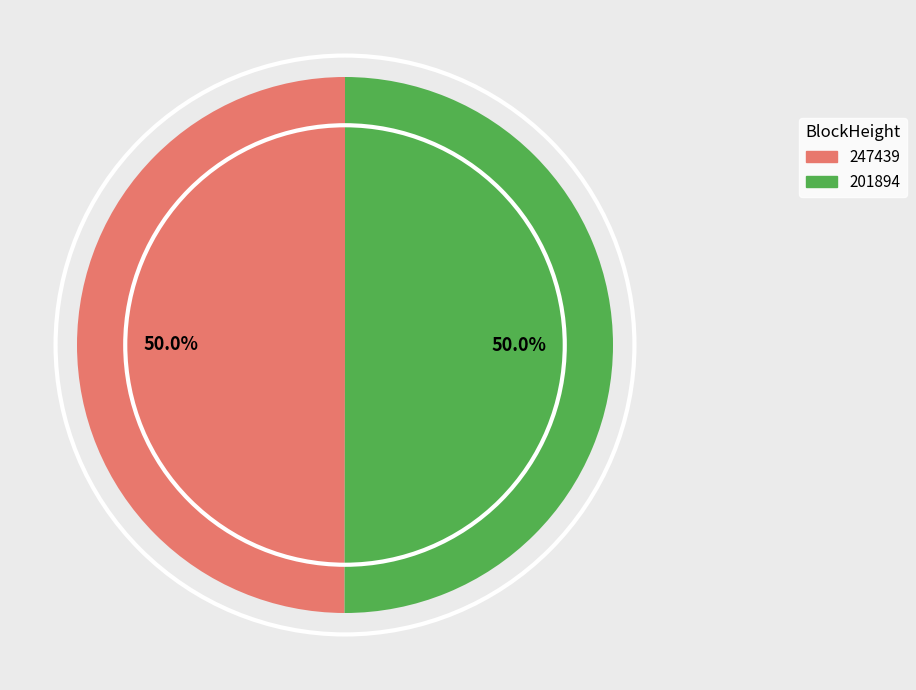

Approximately how many times larger is the value at 201894 compared to 247439?

1.0